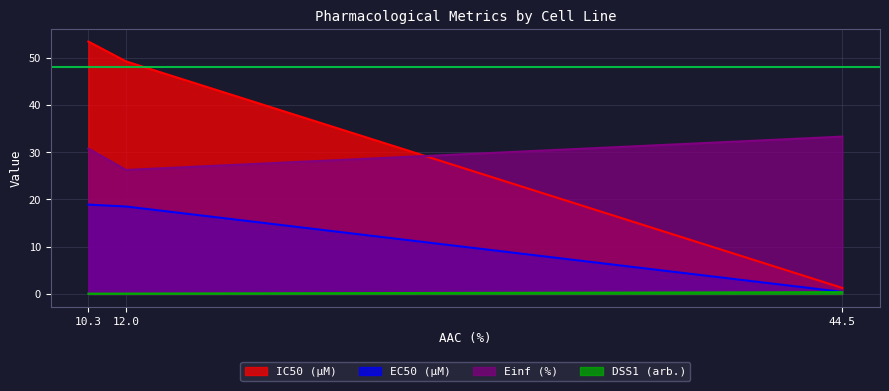

Which category has the highest value in the IC50 (µM) series?

10.3